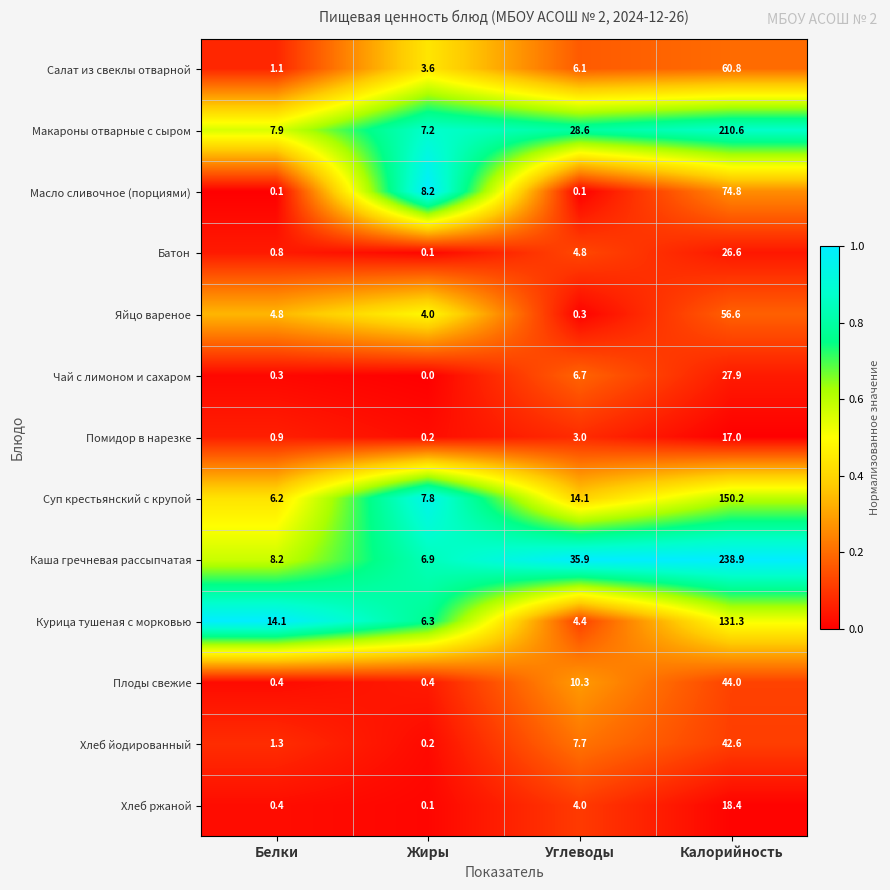

What is the total value across all series at Калорийность?

1099.7